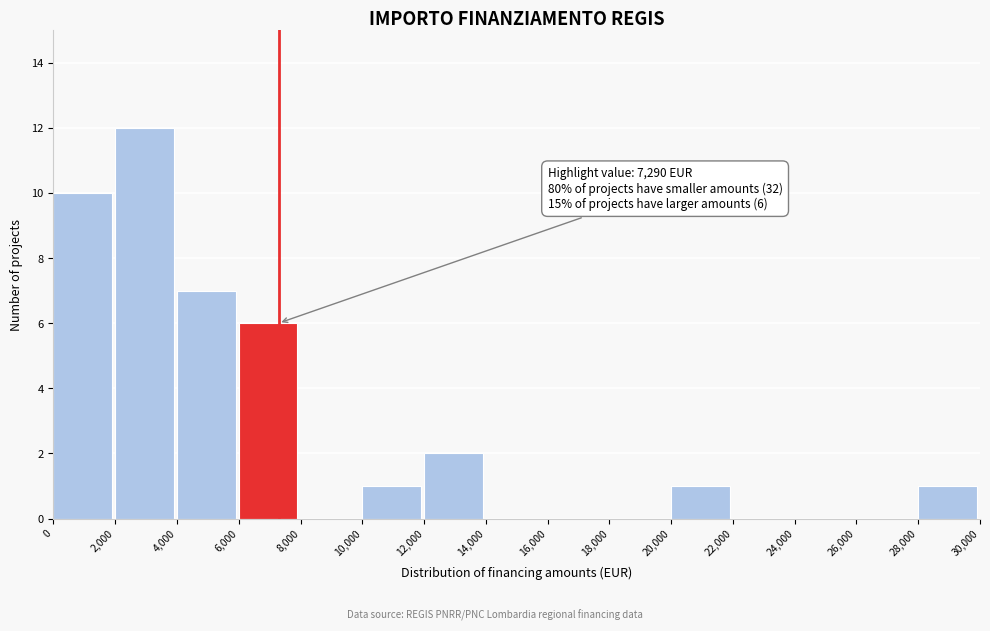

Which range on the x-axis has the tallest bar?

2,000 to 4,000